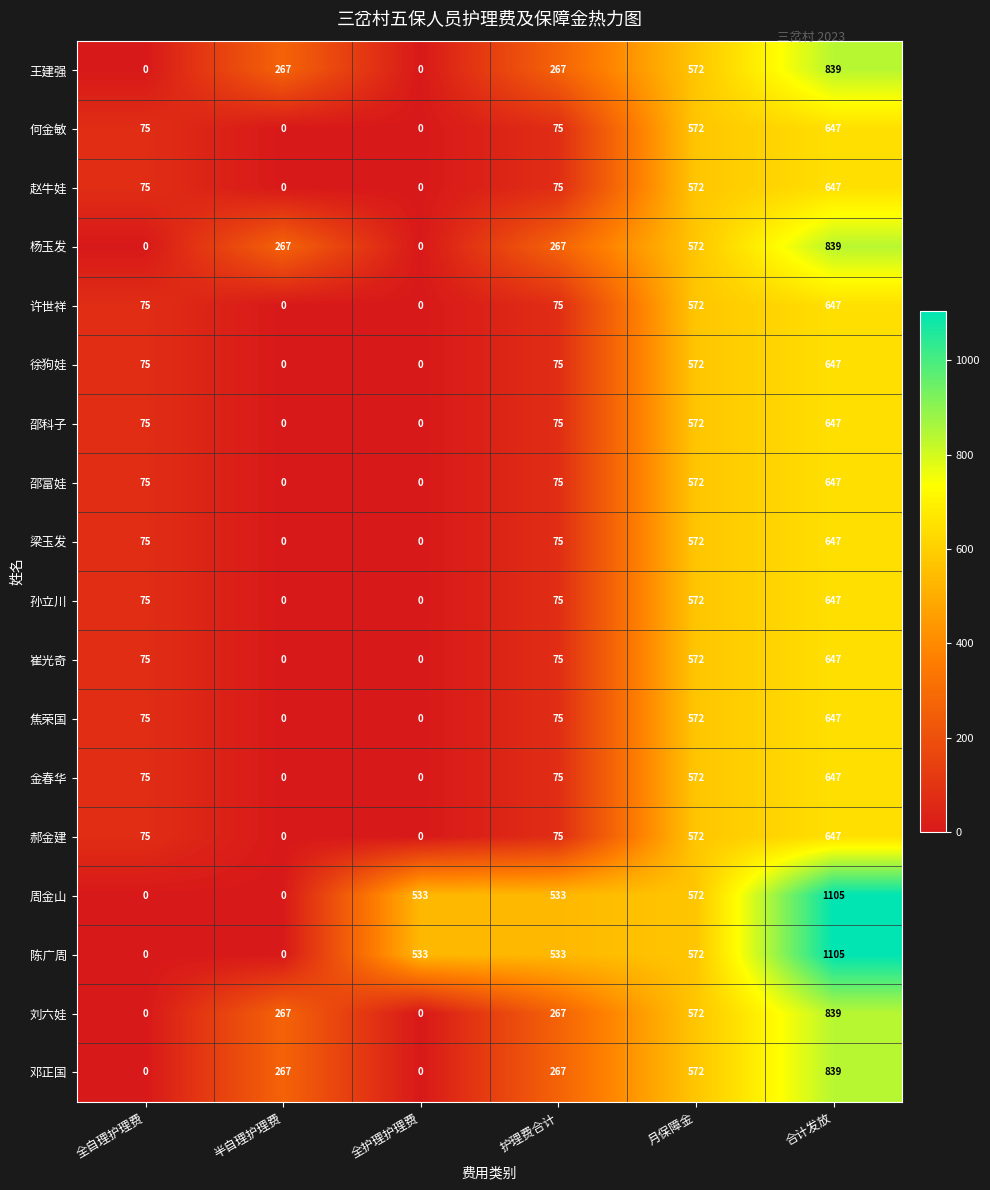

Count the 焦荣国 values in the range 0 to 572.

5